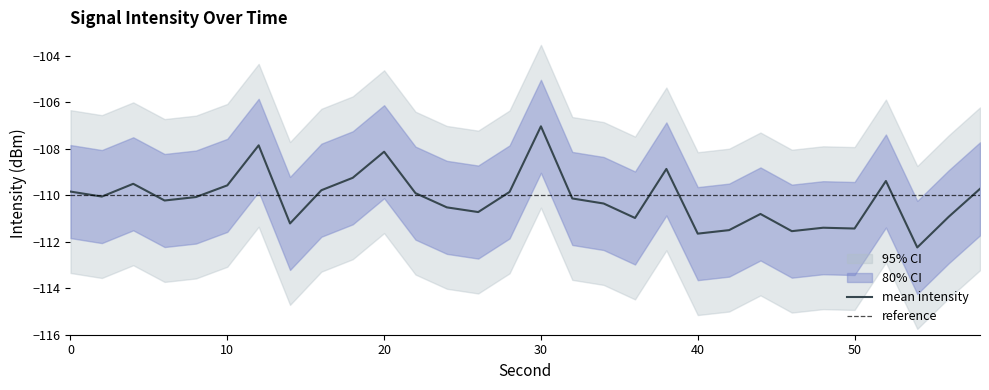

What is the spread (max minus min) of values at 38?

4.0